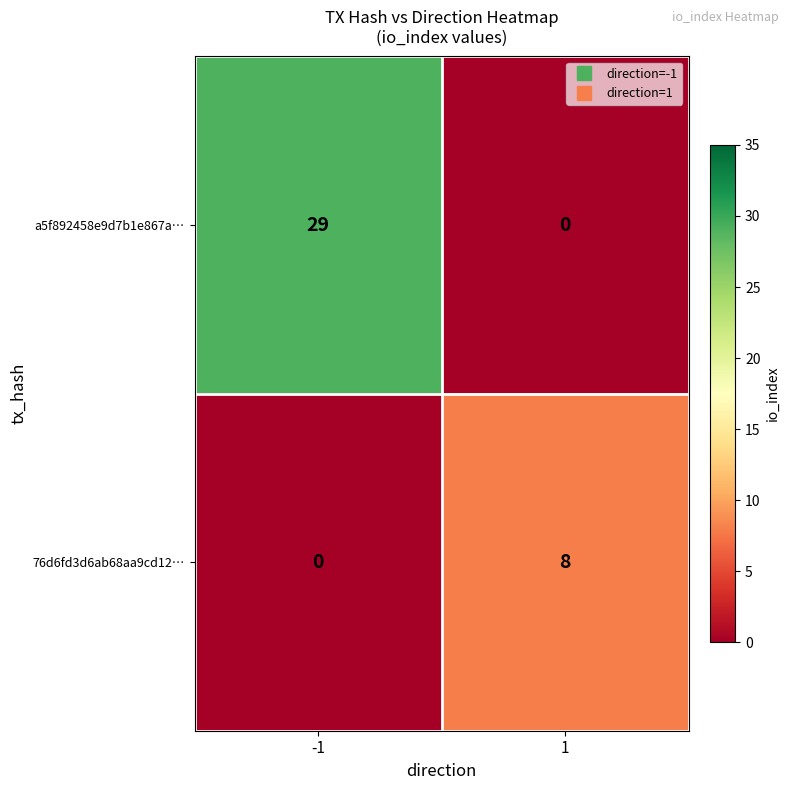

List the series in order of their overall mean, lowest first.

76d6fd3d6ab68aa9cd12…, a5f892458e9d7b1e867a…